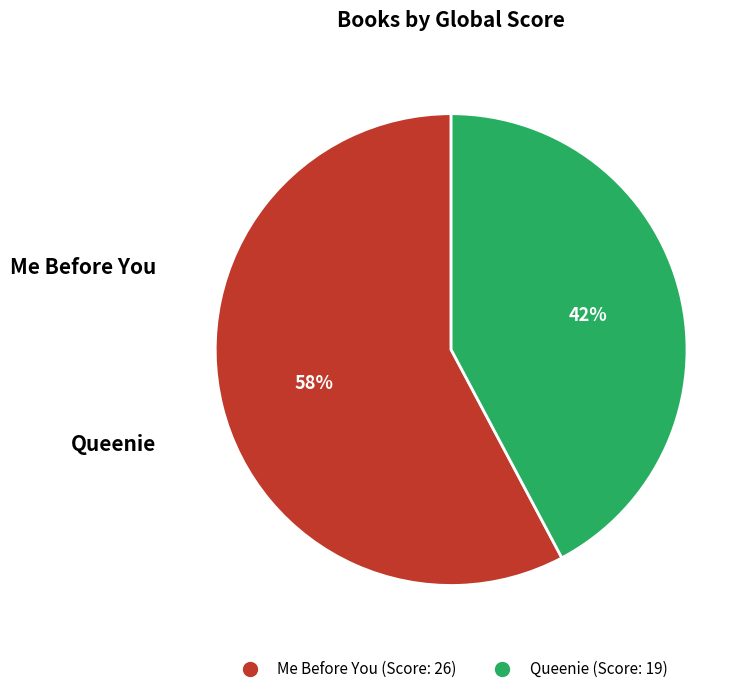

The Me Before You slice represents 65% of the pie. True or false?

False